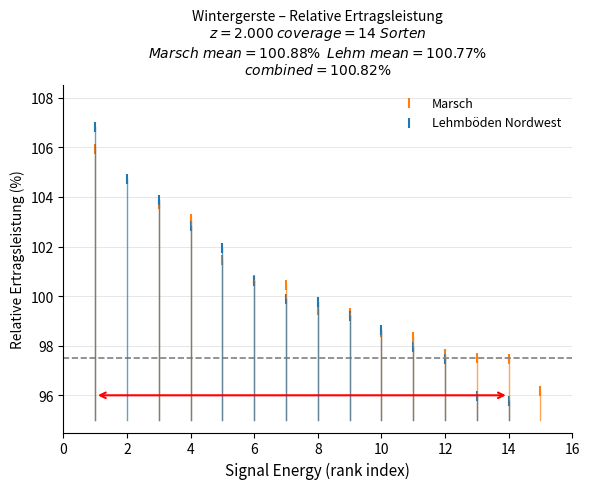

Which series contains the highest Y value?

Lehmböden Nordwest